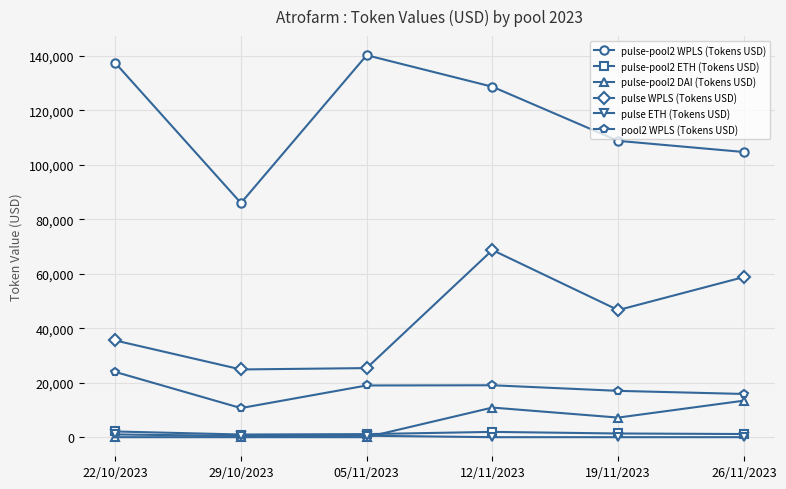

What is the difference between the pulse-pool2 WPLS (Tokens USD) values at 29/10/2023 and 19/11/2023?

22823.7